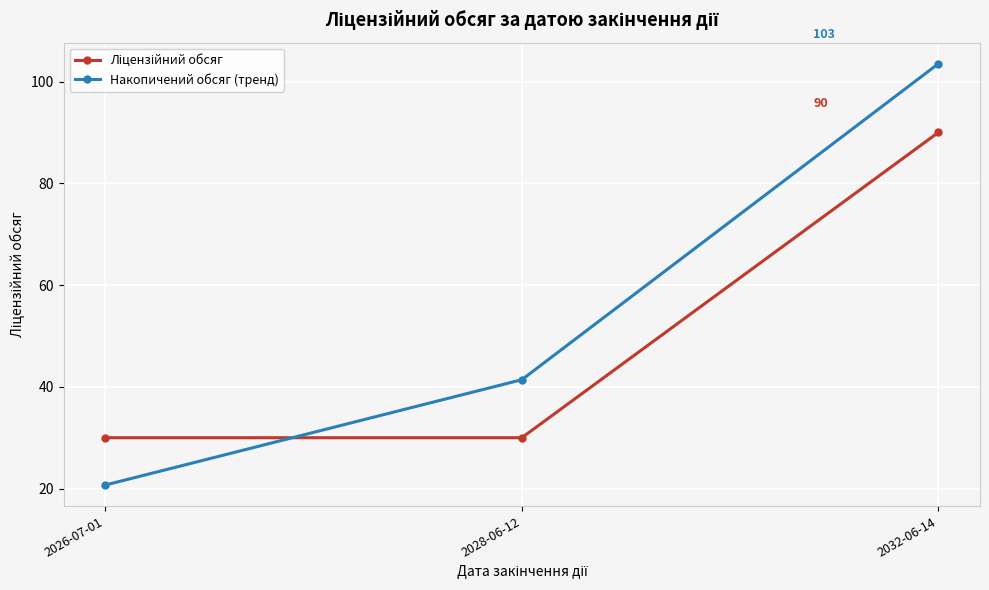

What is the label of the 3rd point from the left?

2032-06-14